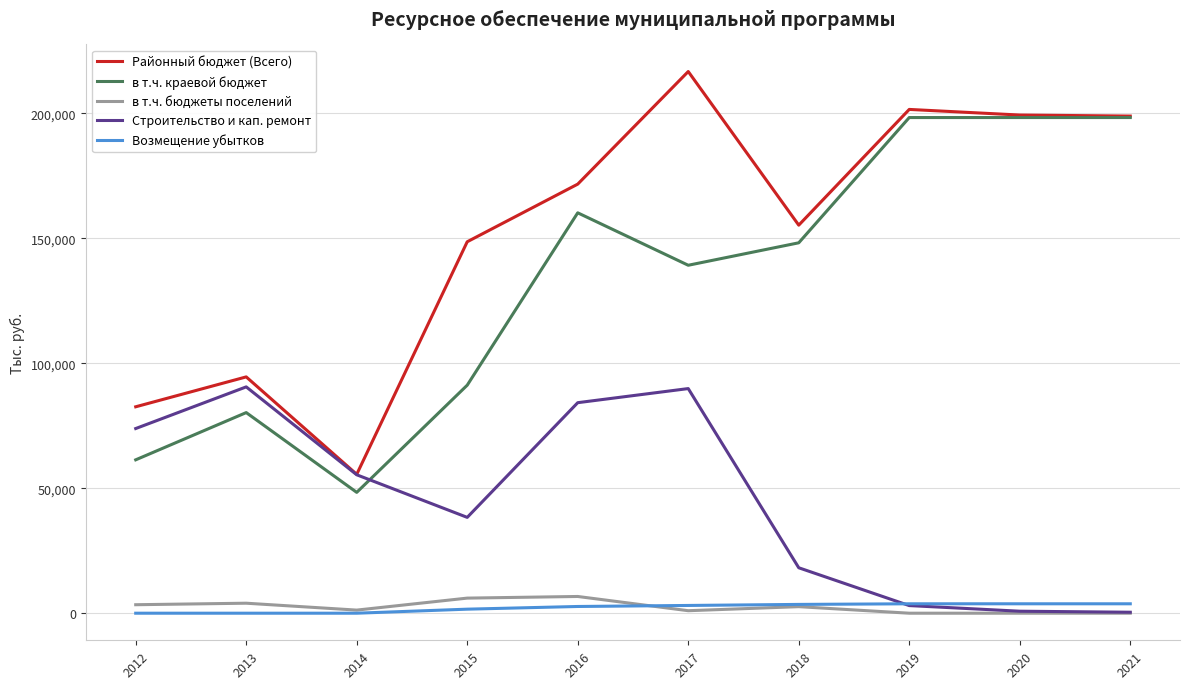

At which category is the sum across all series the highest?

2017